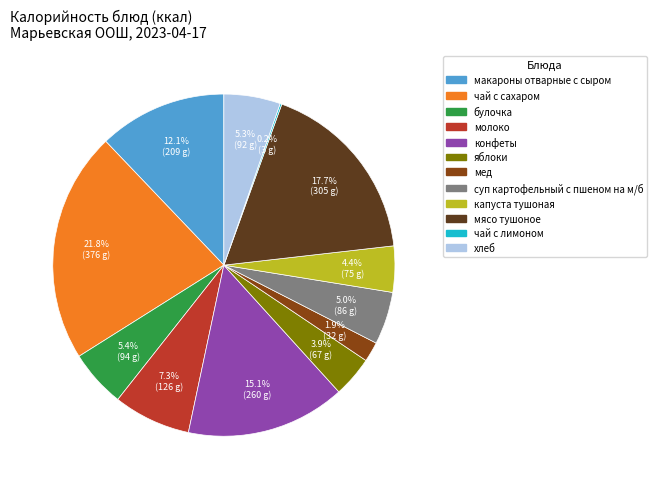

Approximately how many times larger is the value at молоко compared to суп картофельный с пшеном на м/б?

1.5